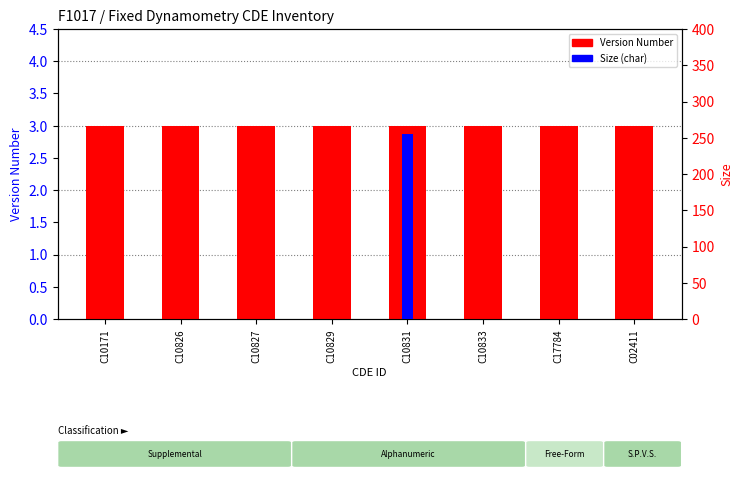

Count the number of data series in this chart.

2